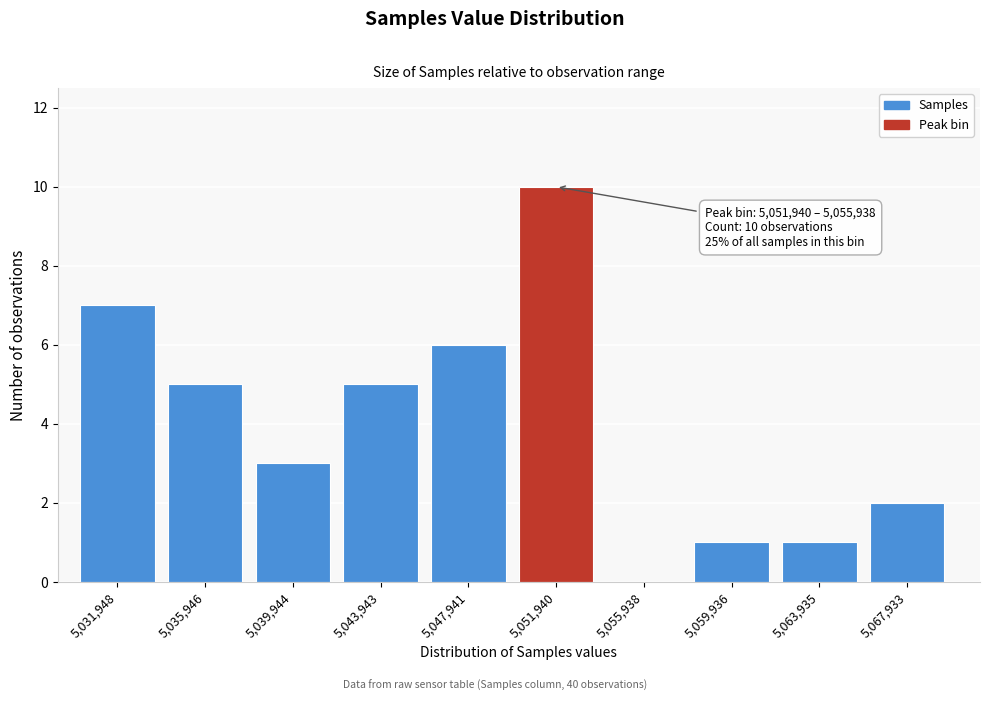

Reading right to left, extract all data points from this chart.

5,067,933=2	5,063,935=1	5,059,936=1	5,055,938=0	5,051,940=10	5,047,941=6	5,043,943=5	5,039,944=3	5,035,946=5	5,031,948=7